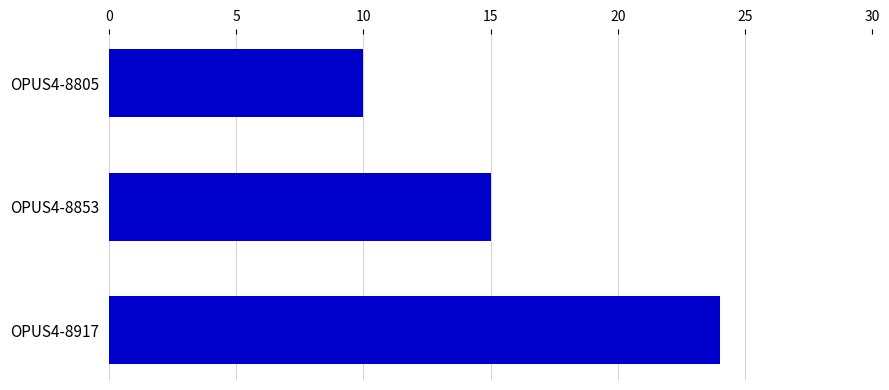

Reading top to bottom, list all the values displayed in this chart.

10	15	24